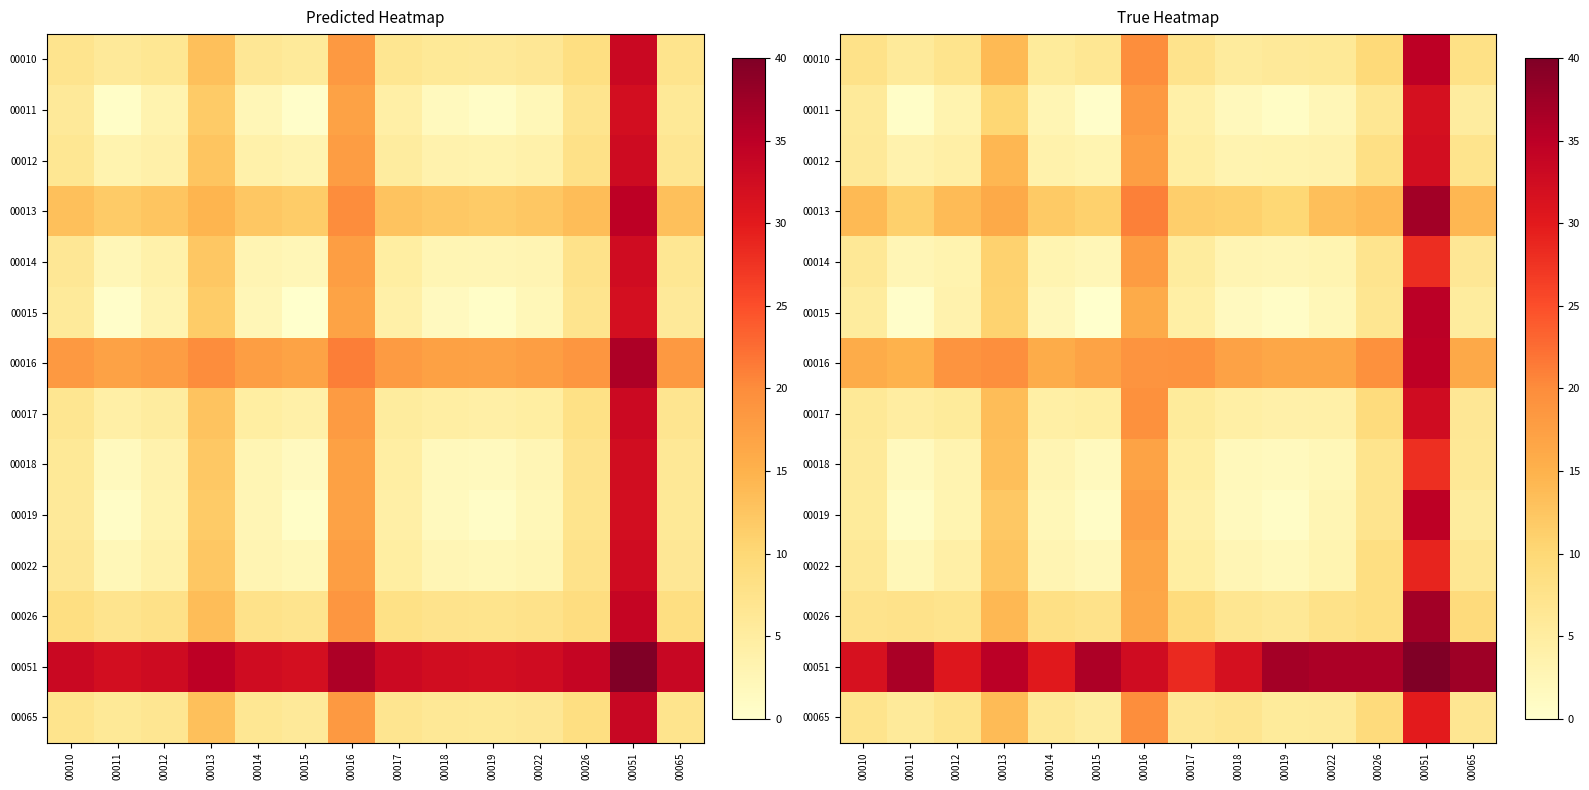

What is the total value across all series at 00017?

119.4